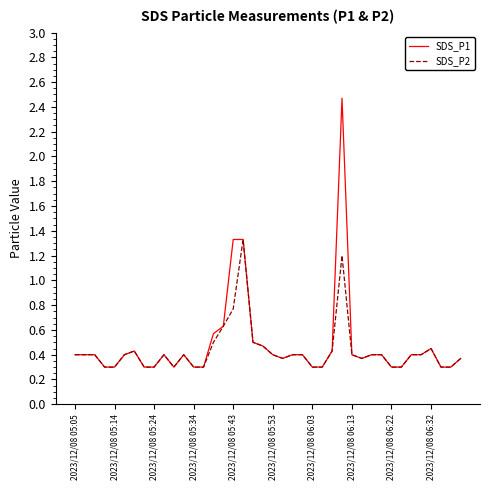

What is the maximum value shown in the chart?

2.5